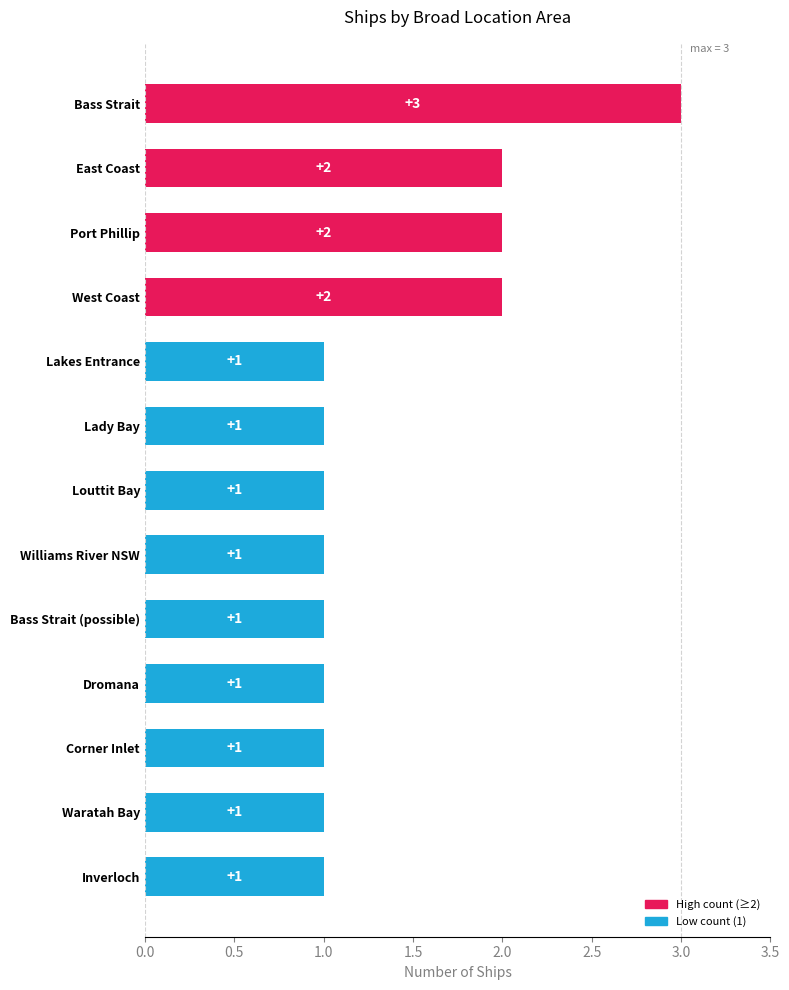

What is the maximum value shown in the chart?

3